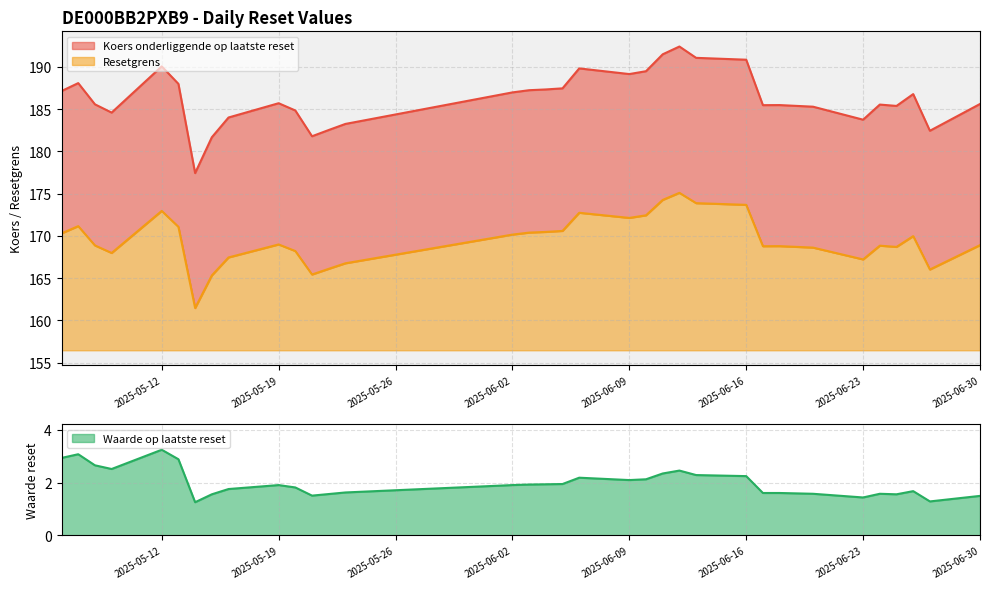

Where is the first local maximum for Koers onderliggende op laatste reset?

2025-05-07